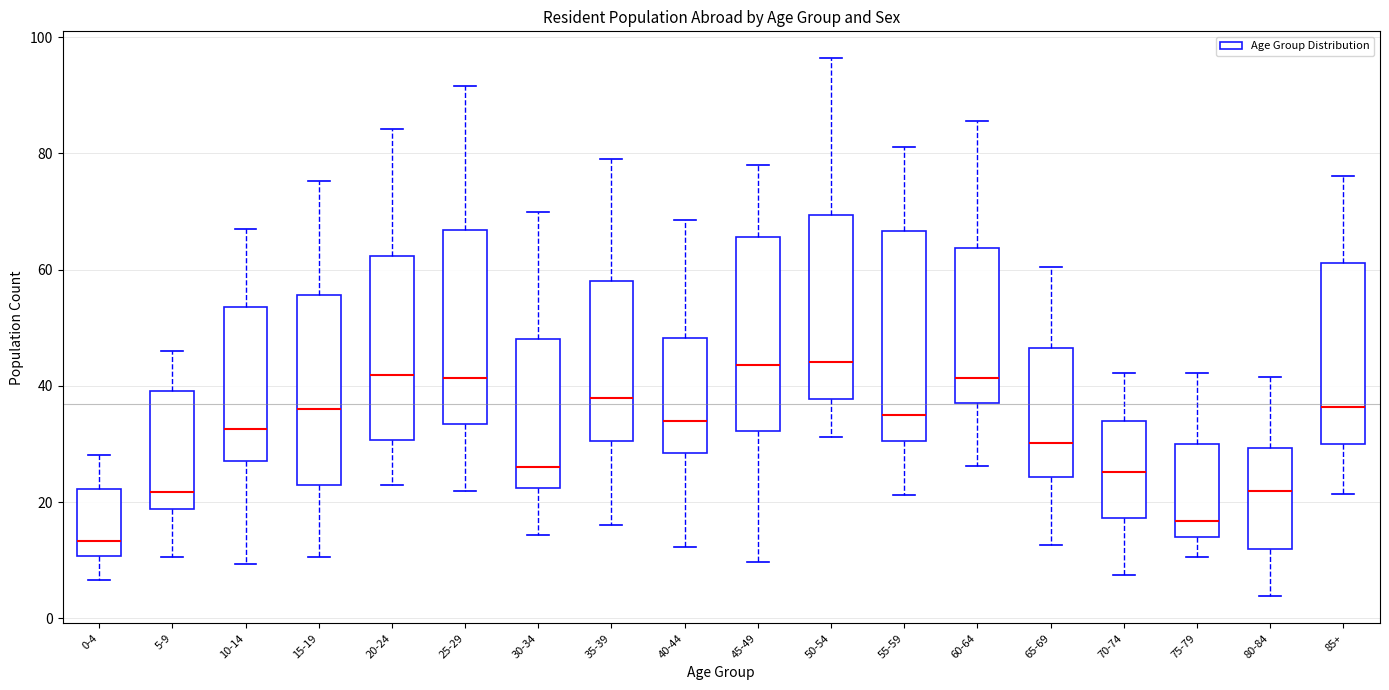

Comparing the boxes themselves (not the whiskers), which one is the tallest?

55-59